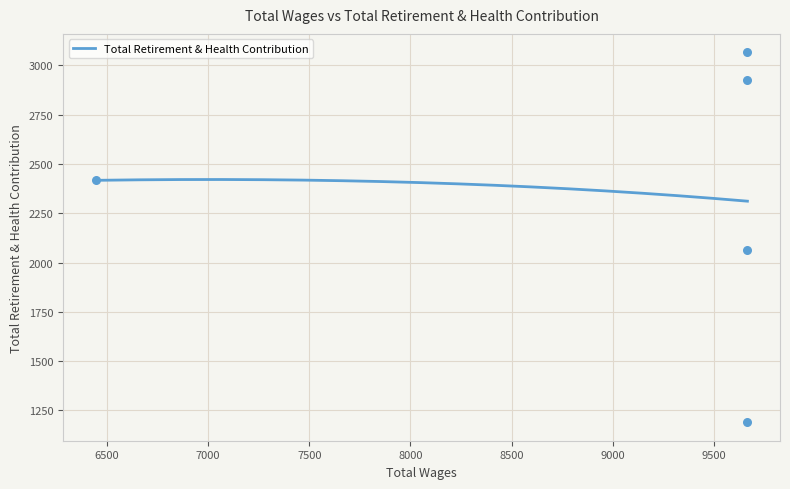

What is the ratio of the value at 9666.0 to the value at 6444.0?

0.9